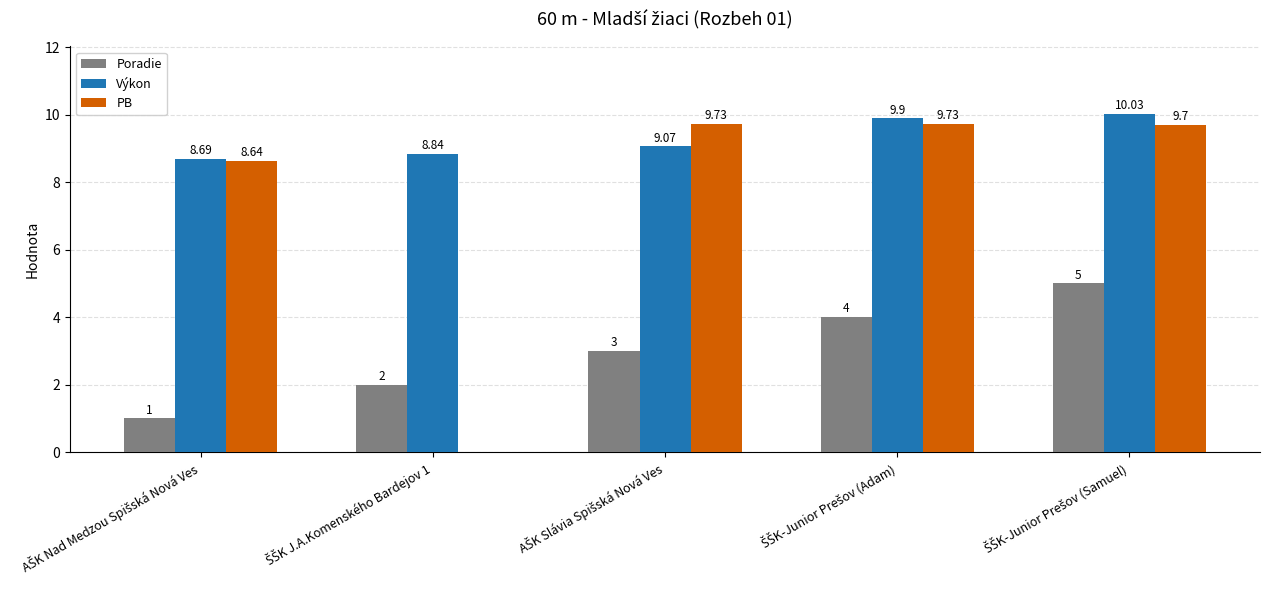

Which series has the largest total across all categories?

Výkon